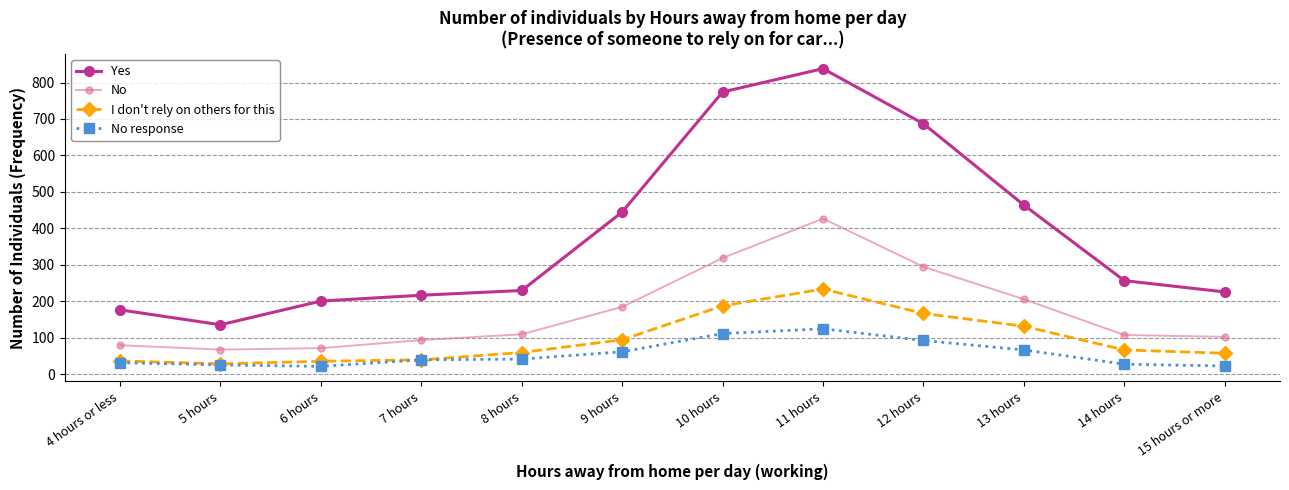

How many interior local peaks does the No series have?

1